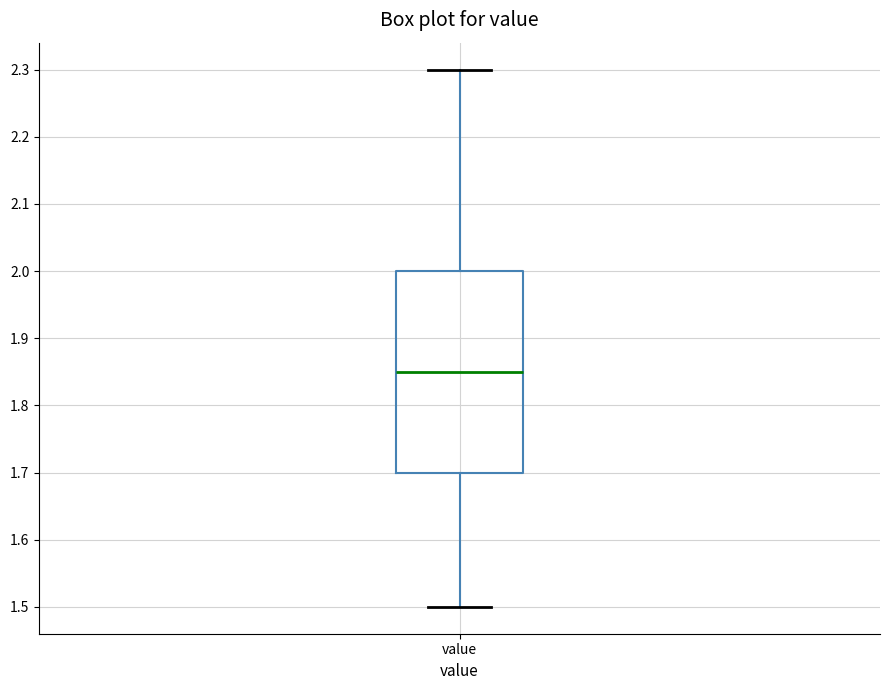

Where does the median line of the box for value sit on the y-axis? The values are not printed on the chart, so give them approximately, as read against the axis.

1.85